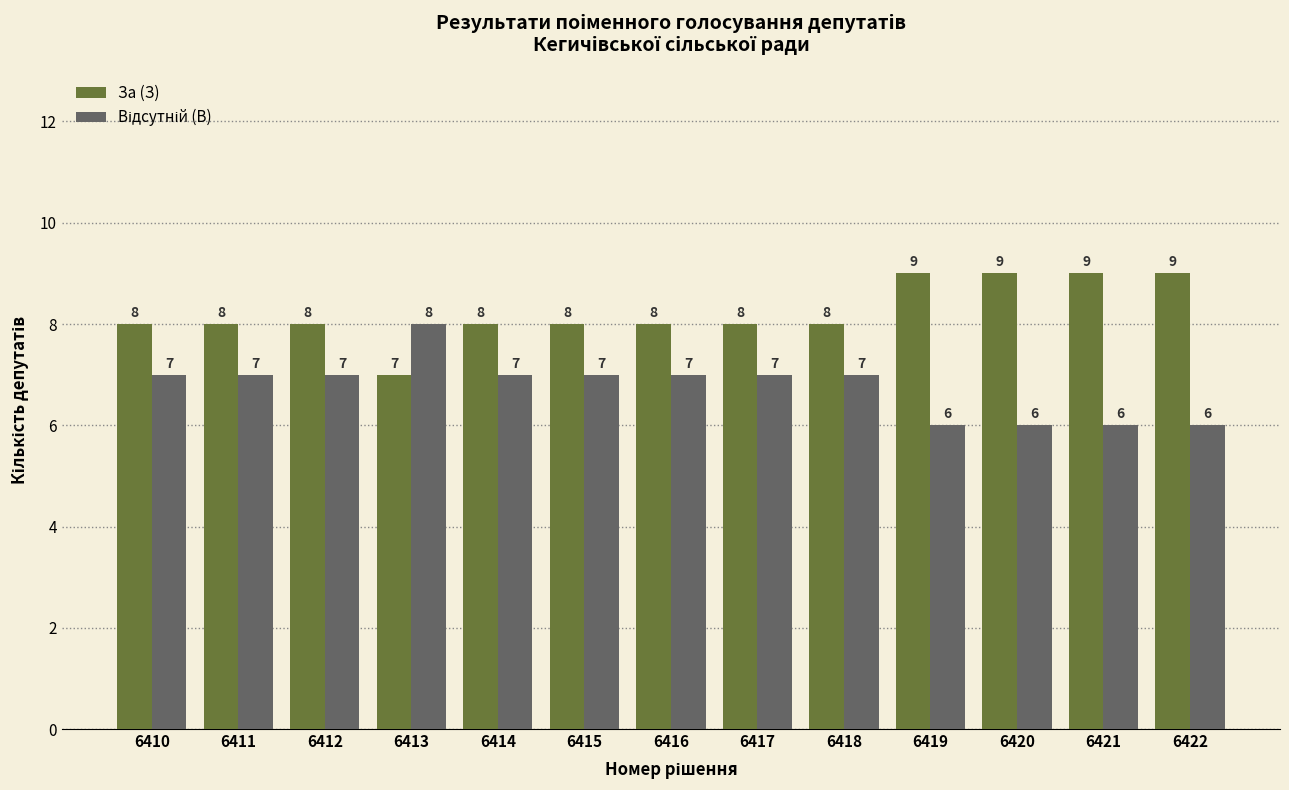

Which series has the largest total across all categories?

За (З)